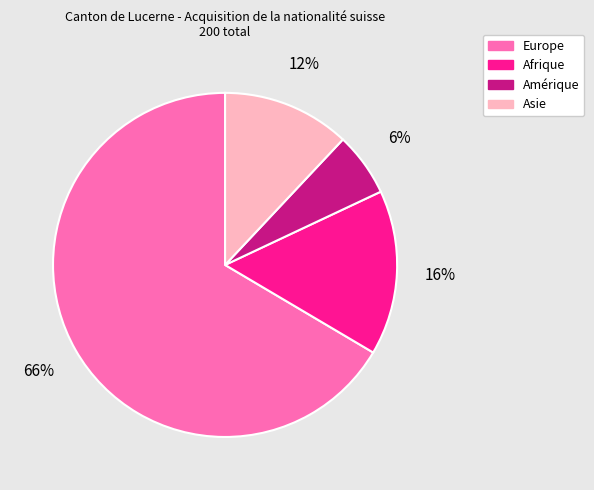

Which slice represents more than half of the pie?

Europe